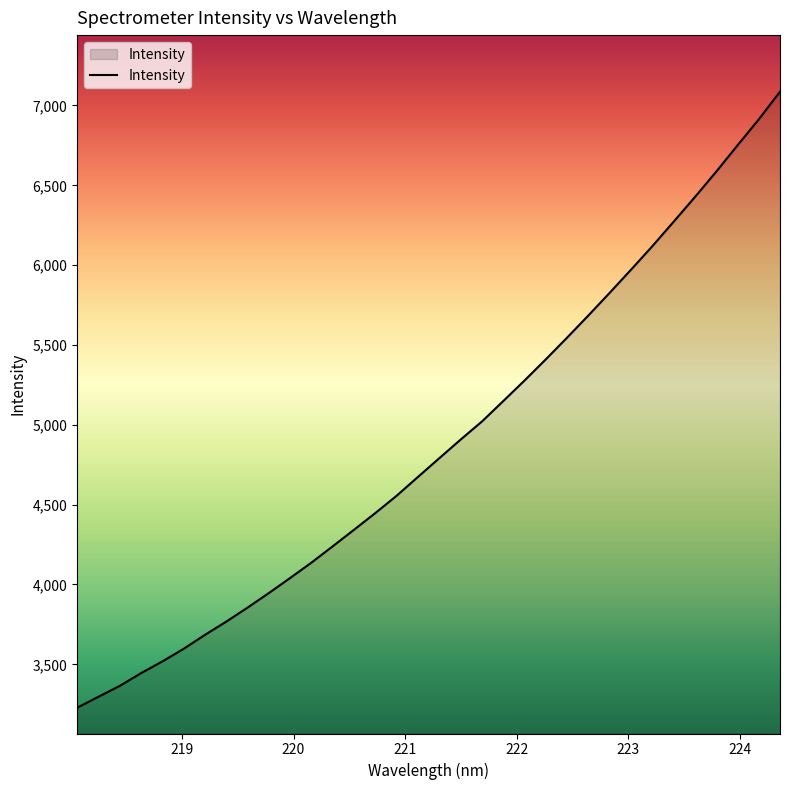

What is the sum of all values?

165895.6